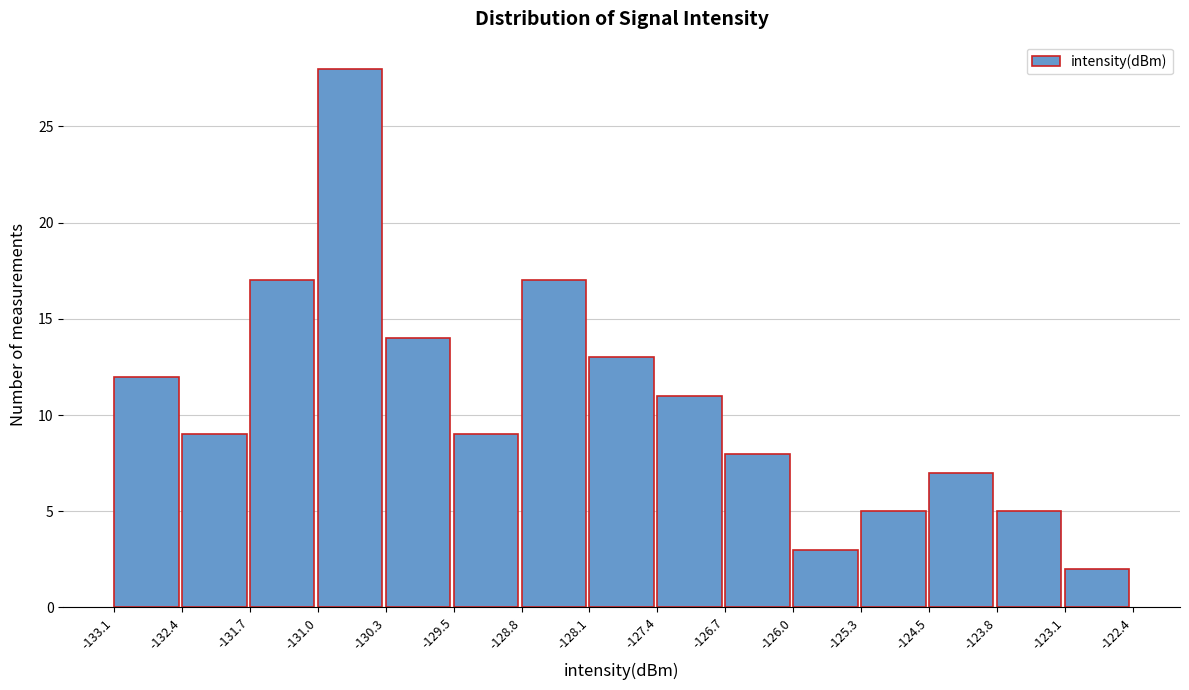

Over which range of the x-axis is the bar tallest?

-131.0 to -130.3